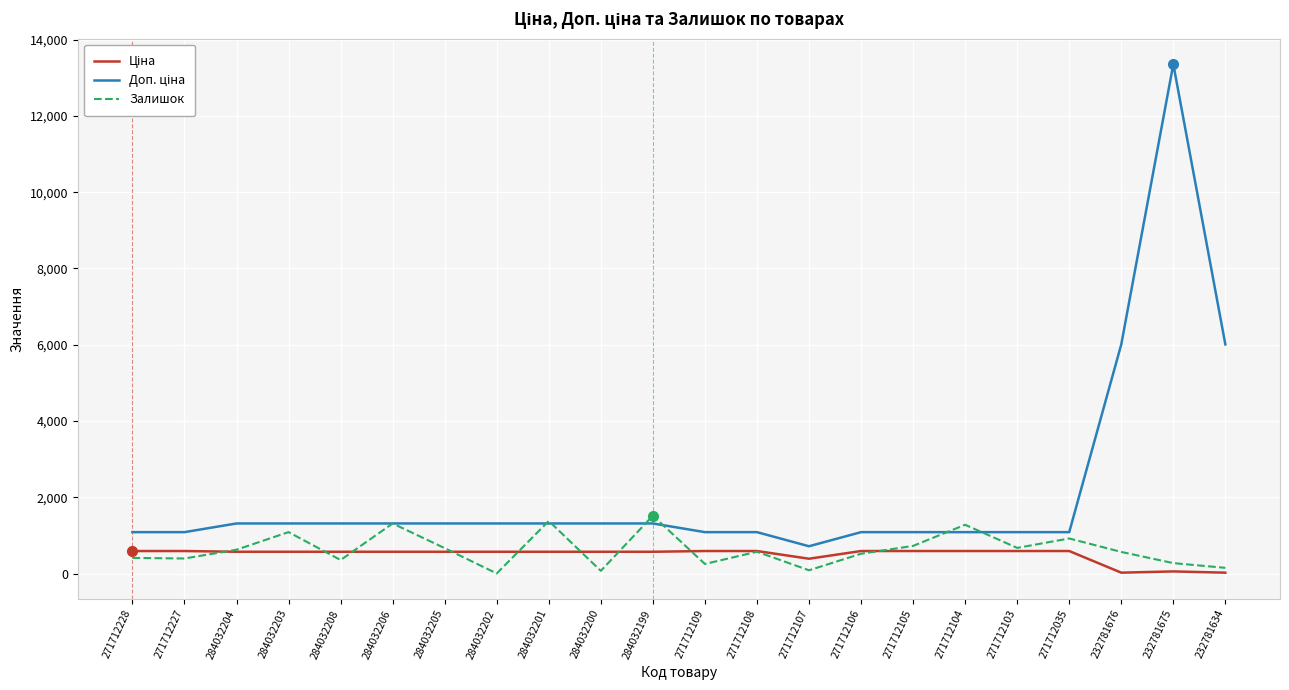

What is the greatest value displayed?

13356.0